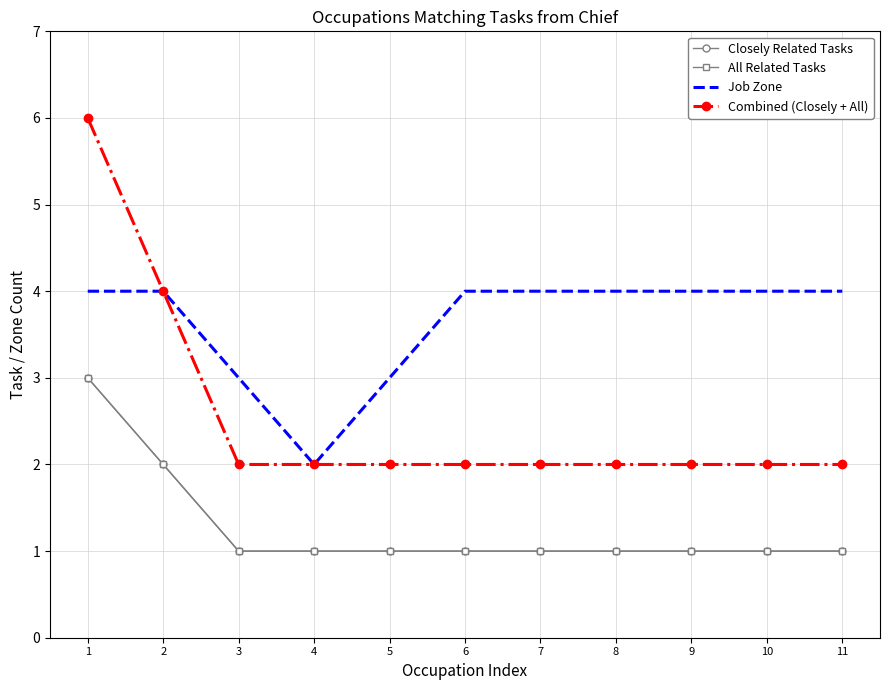

Which series has the widest spread of values?

Combined (Closely + All)